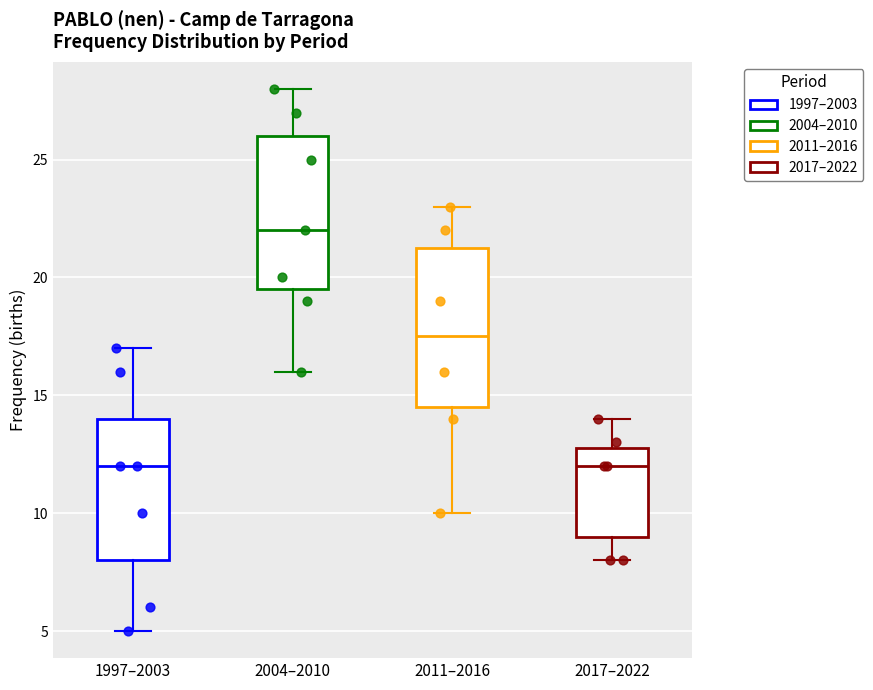

Which box's median line is the highest?

2004–2010